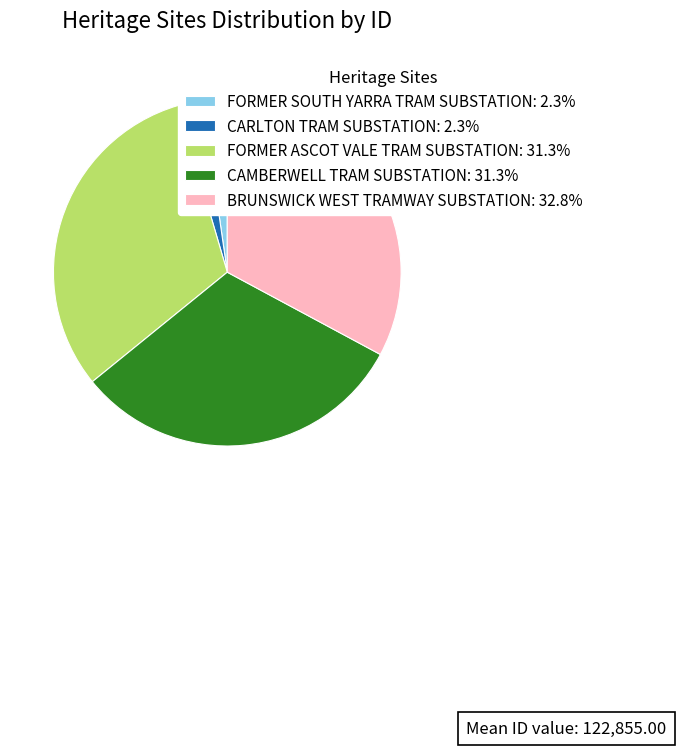

Is there a majority slice in this chart?

No